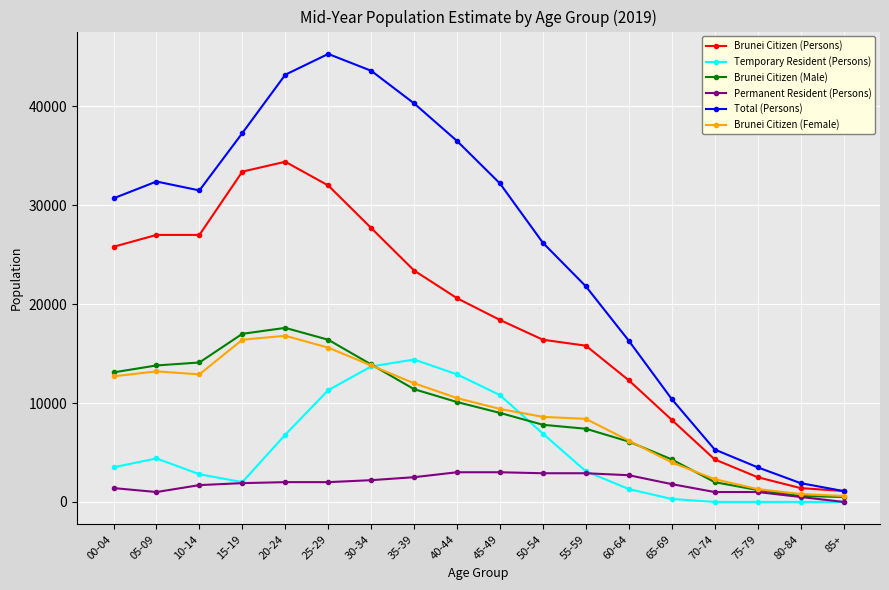

What is the spread (max minus min) of values at 55-59?

18900